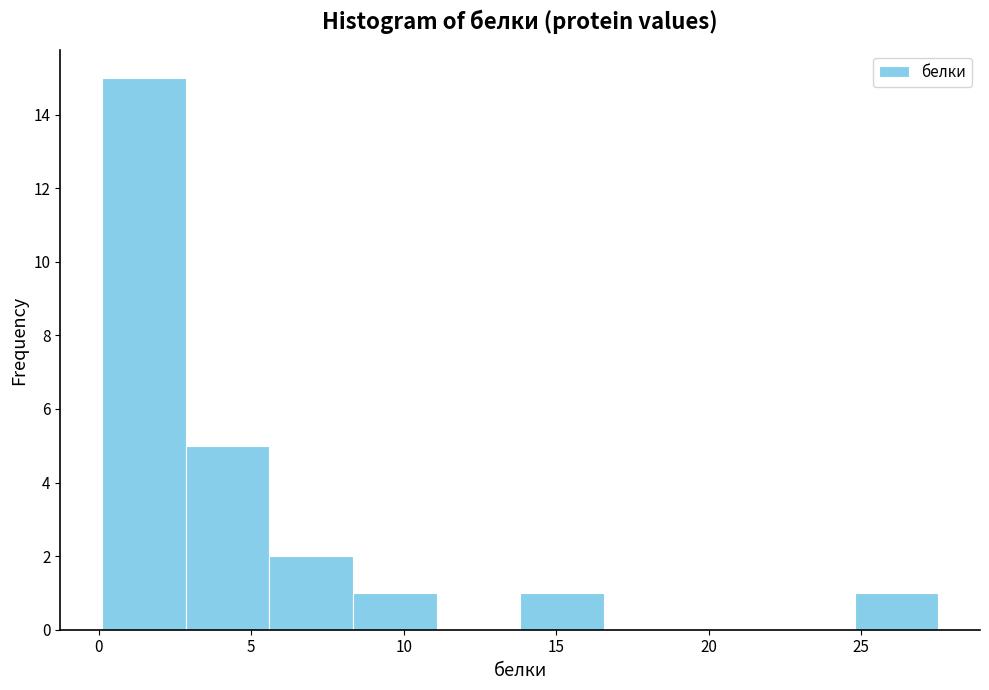

Which range on the x-axis has the tallest bar?

0.0 to 3.0